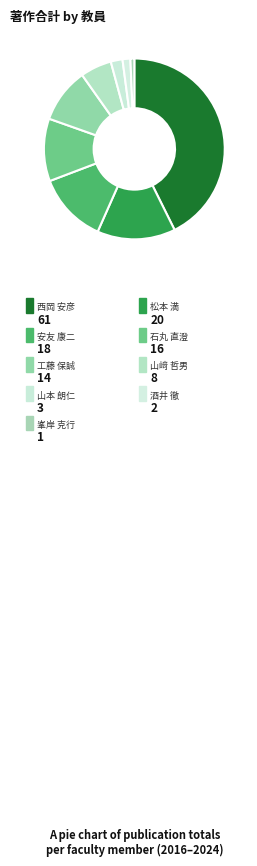

The 西岡 安彦 slice represents 43% of the pie. True or false?

True